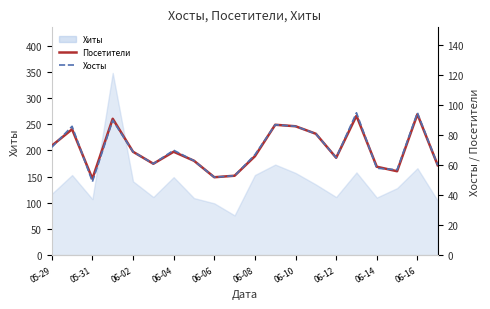

True or false: Посетители and Хосты intersect in this chart.

True